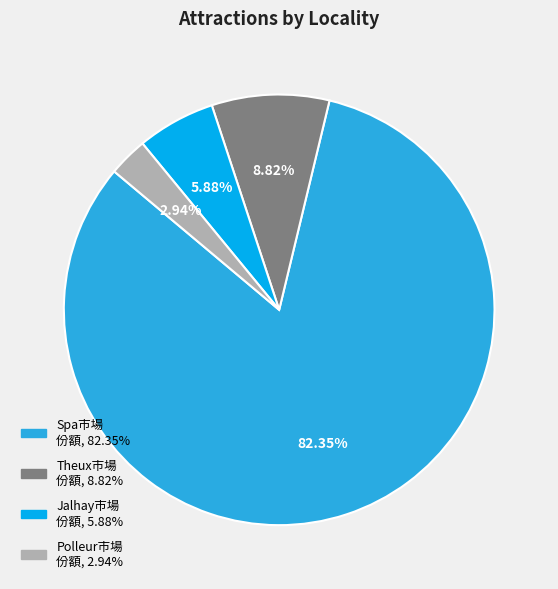

Is there any slice that represents more than half of the pie?

Yes